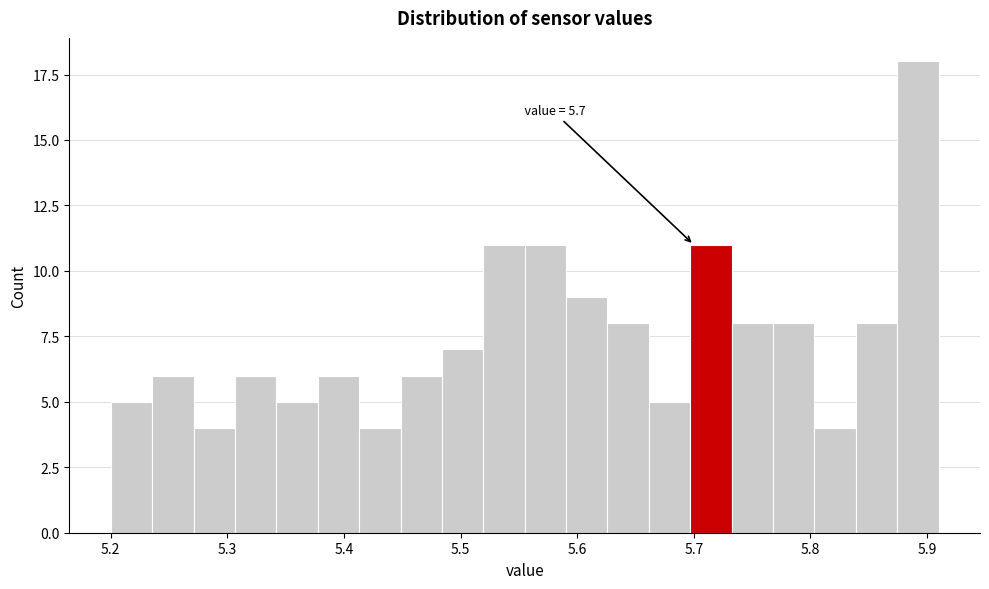

Read against the x-axis, roughly where is the centre of the tallest bar?

5.89